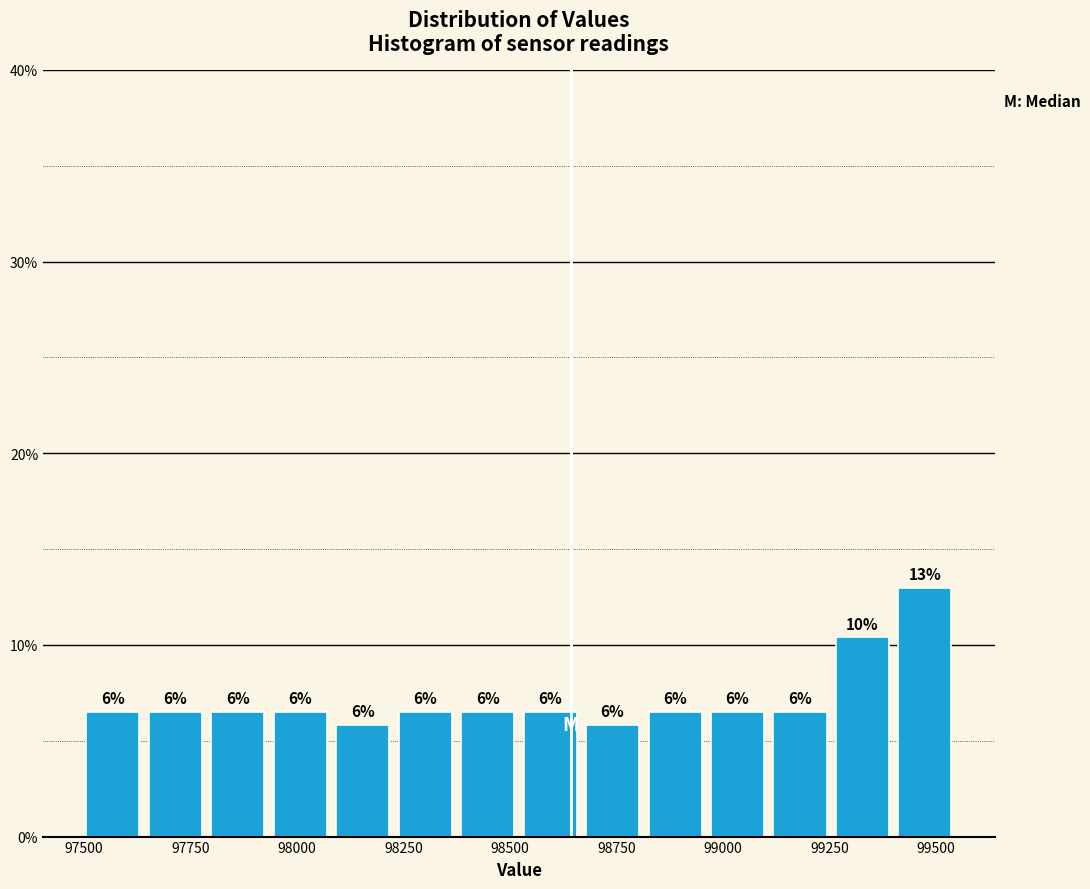

Around what value on the x-axis is the tallest bar? Give the approximate position of its centre, as read against the axis.

99450